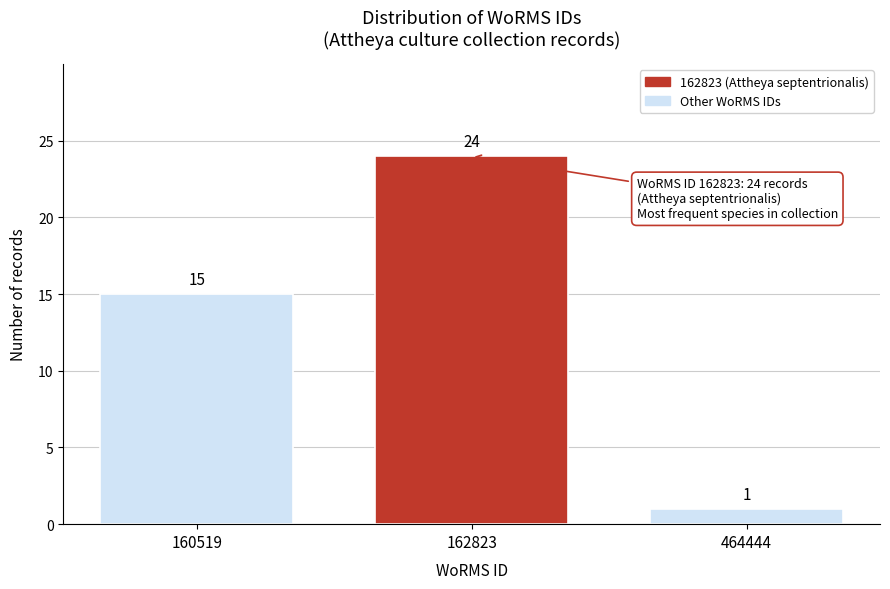

Reading left to right, transcribe all the data shown in this chart.

15	24	1